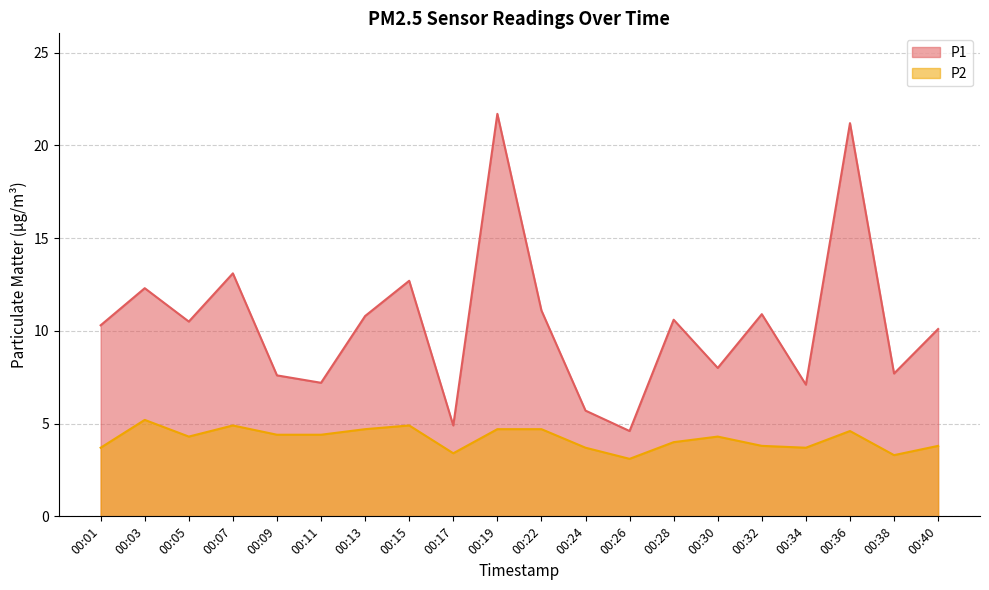

What is the value of the P1 point at the 14th from the left?

10.6